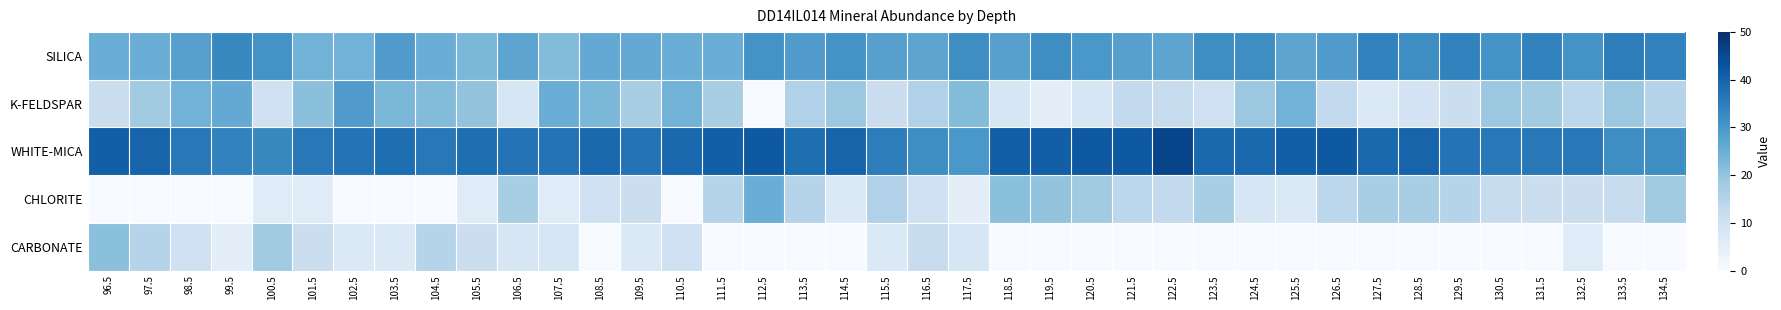

At how many categories does at least one series exceed 28?

39